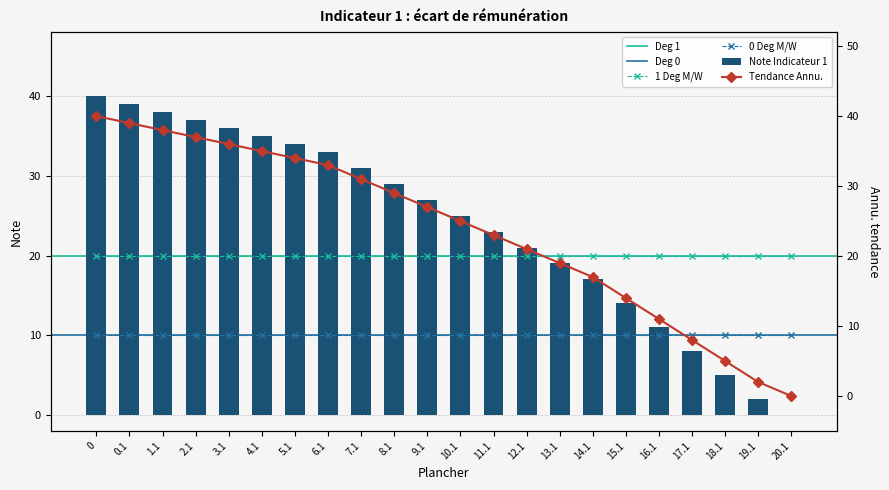

What is the difference between the second highest and second lowest values?

37